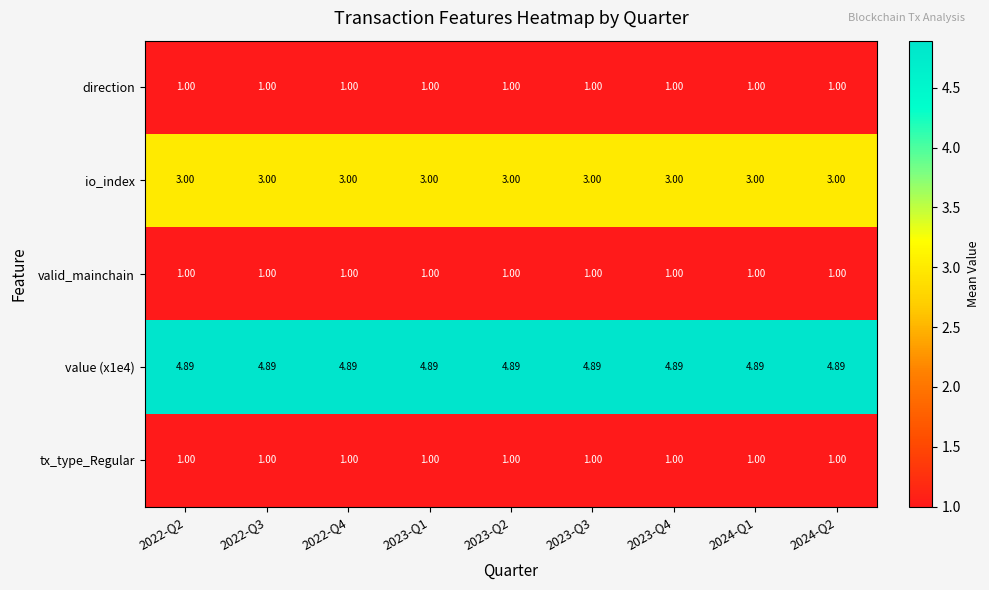

Is the value of valid_mainchain at 2023-Q2 greater than the value of value (x1e4) at 2023-Q3?

No